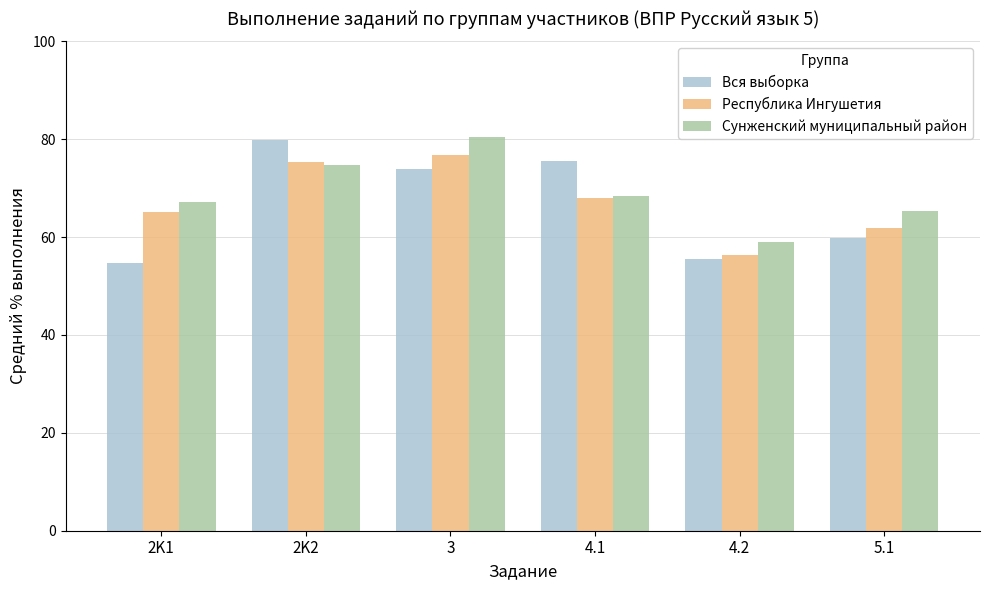

What is the total value across all series at 5.1?

187.0